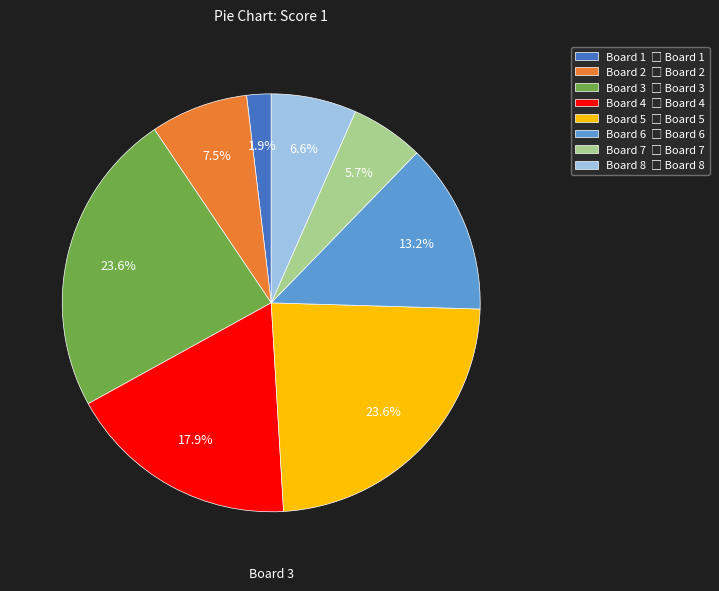

Is there any slice that represents more than half of the pie?

No